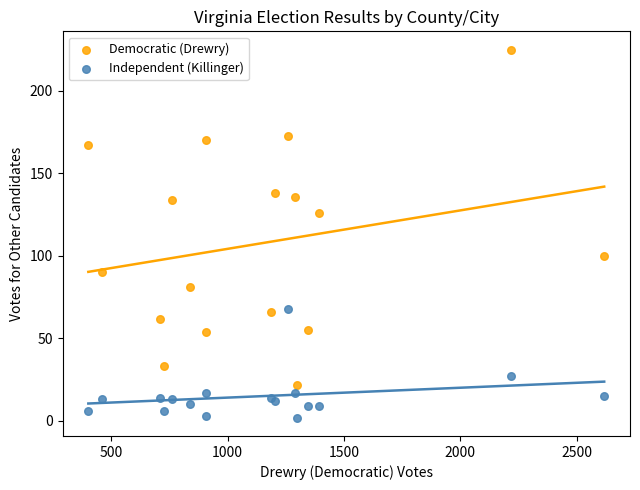

In the Democratic (Drewry) series, what Y value is closest to 123?

126